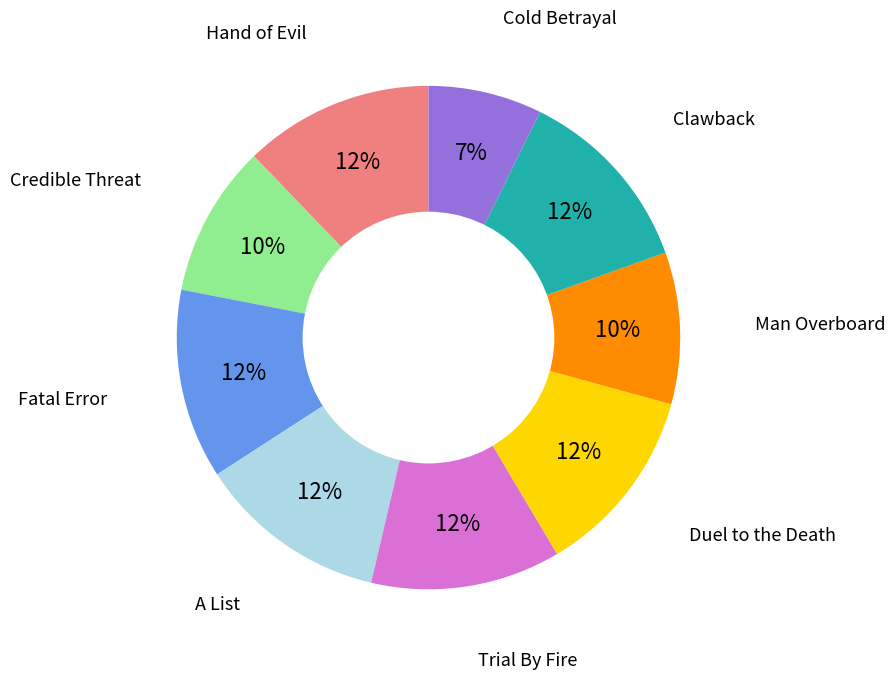

Is there a majority slice in this chart?

No